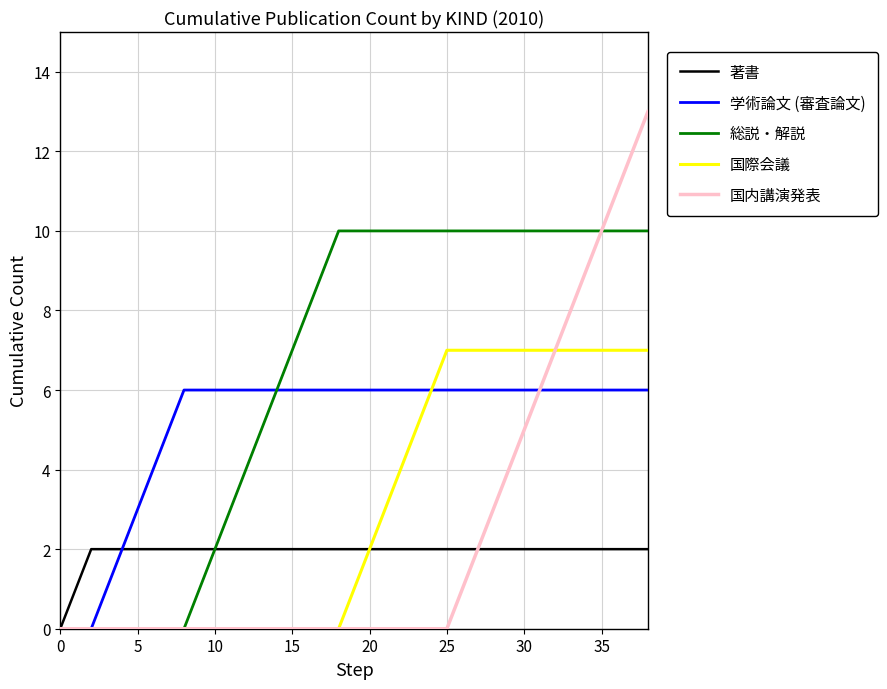

Which series has the widest spread of values?

国内講演発表